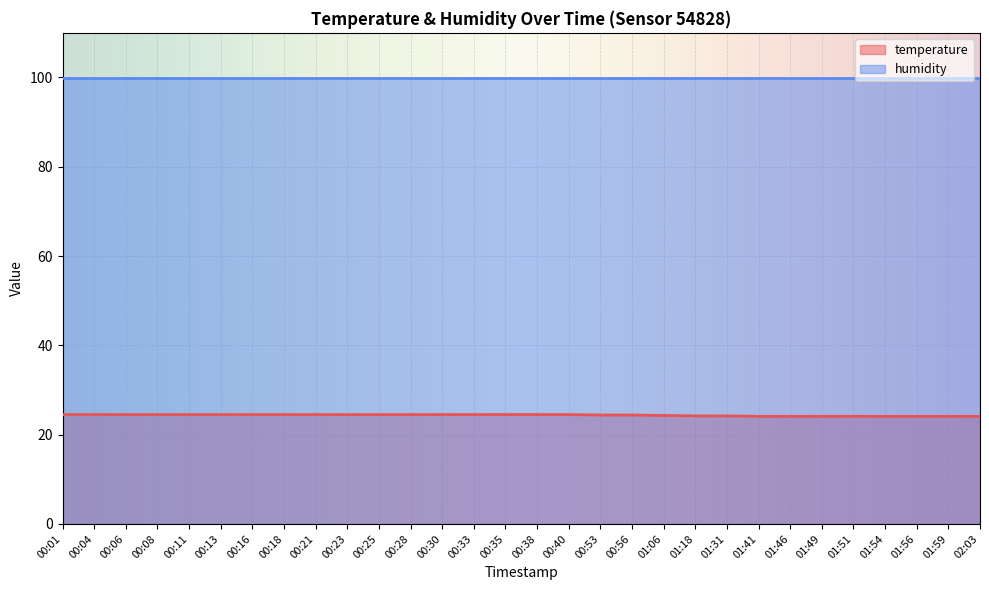

Which label corresponds to the largest value in the chart?

00:01